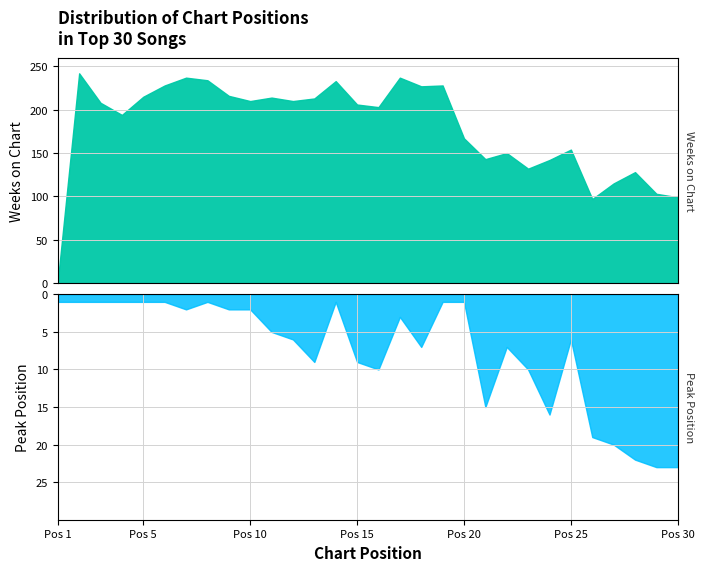

Which category has the highest value across all series?

2